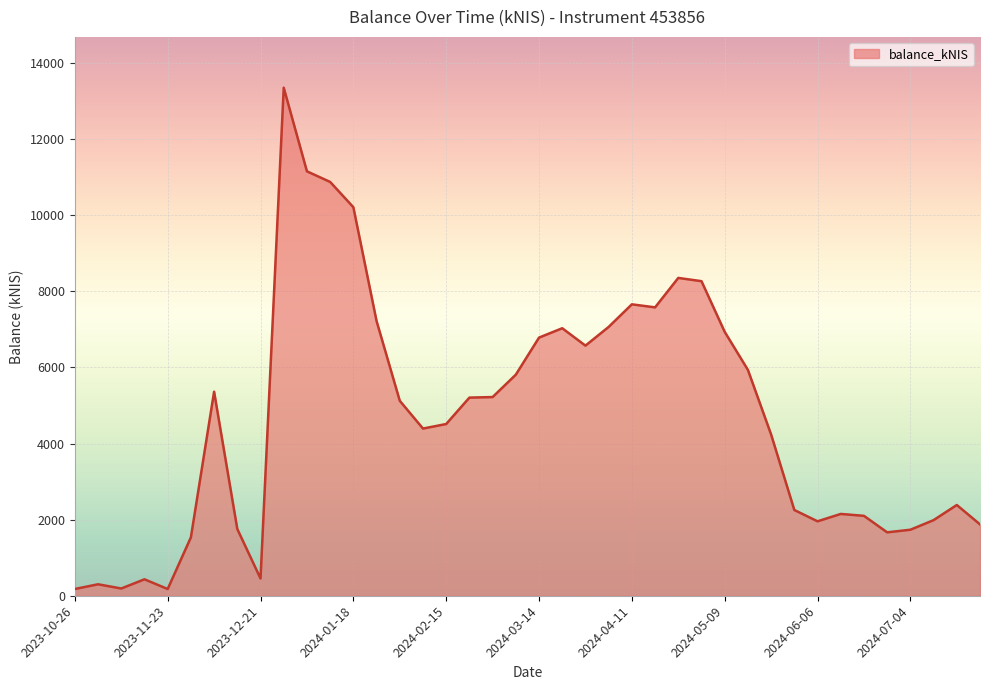

What is the maximum value shown in the chart?

13355.2